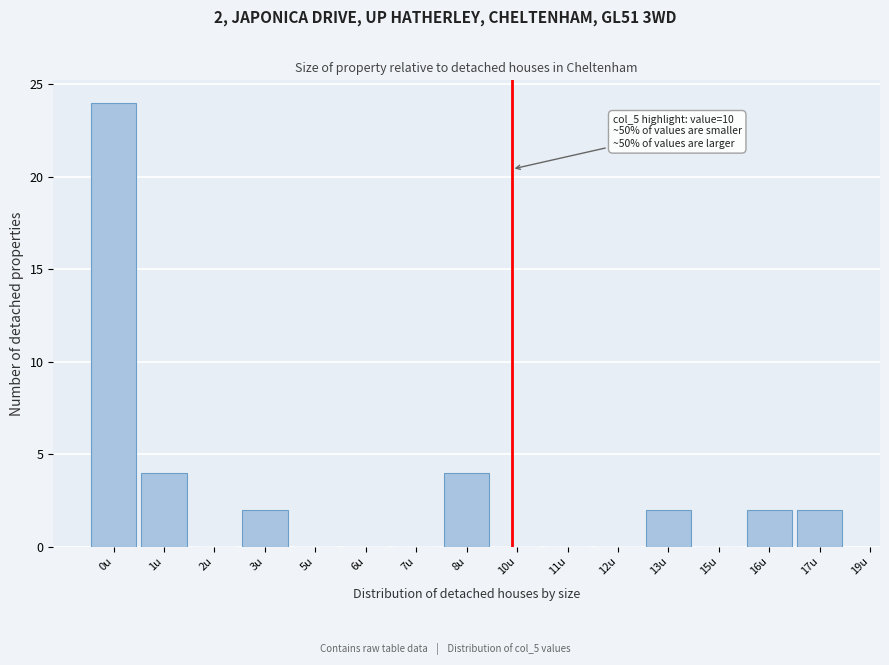

Reading left to right, list all the values displayed in this chart.

0u=24	1u=4	2u=0	3u=2	5u=0	6u=0	7u=0	8u=4	10u=0	11u=0	12u=0	13u=2	15u=0	16u=2	17u=2